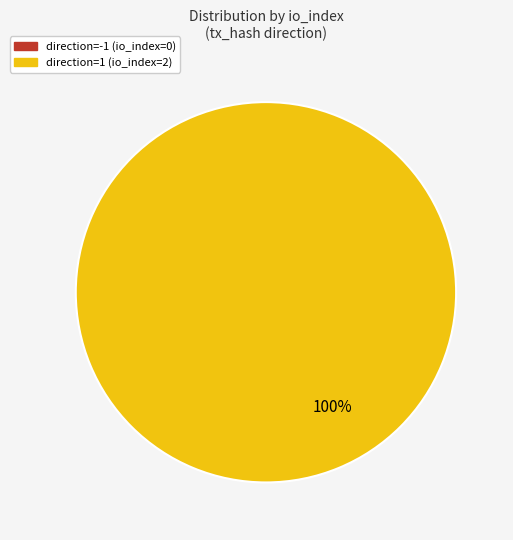

Count the number of slices in the pie.

2